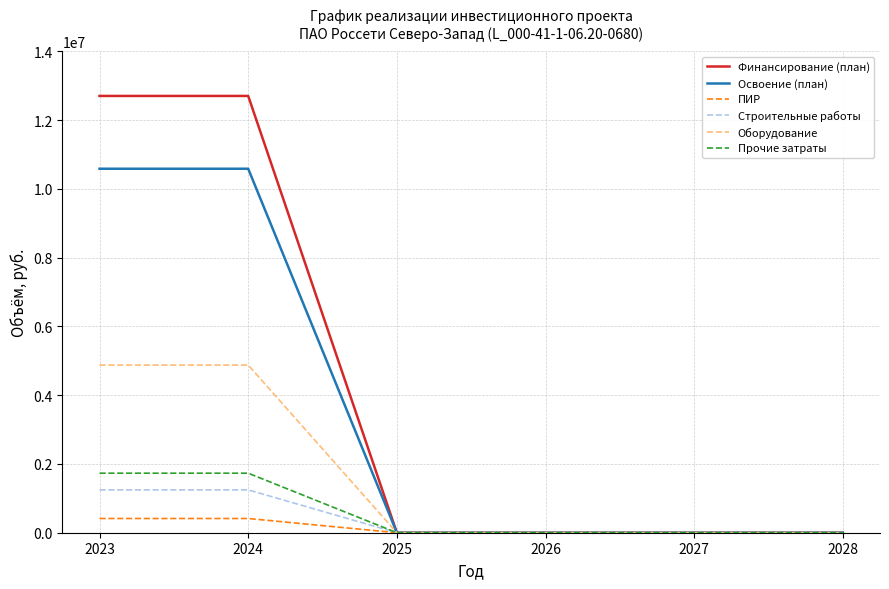

How many values in the Прочие затраты series exceed 0?

2